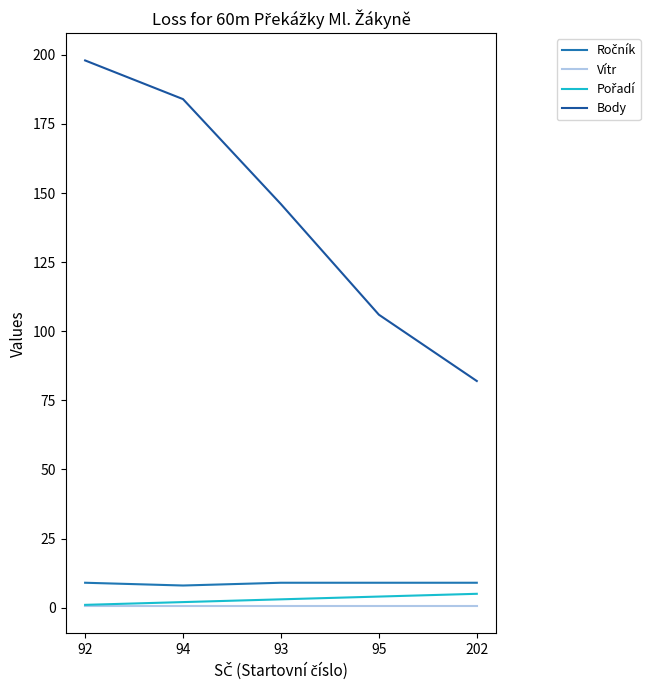

What is the greatest value displayed?

198.0